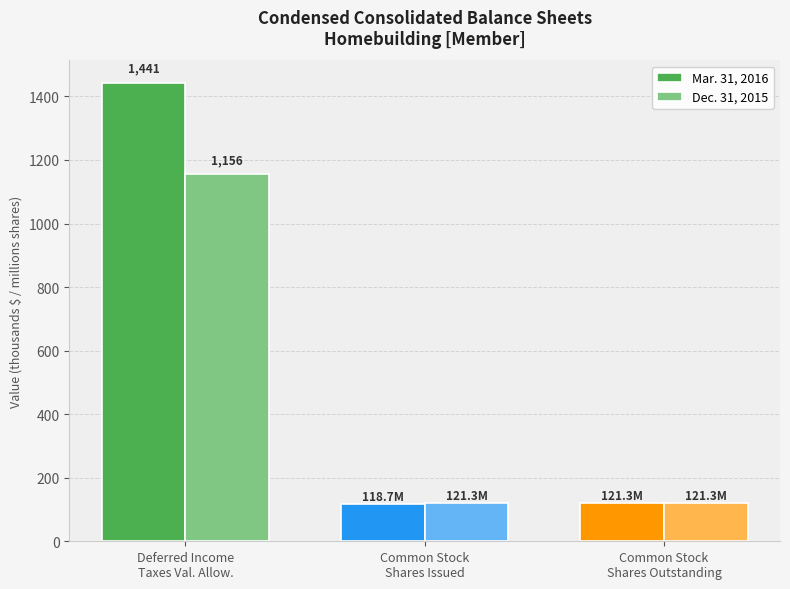

What is the value of the Dec. 31, 2015 bar at the 3rd from the left?

121.3